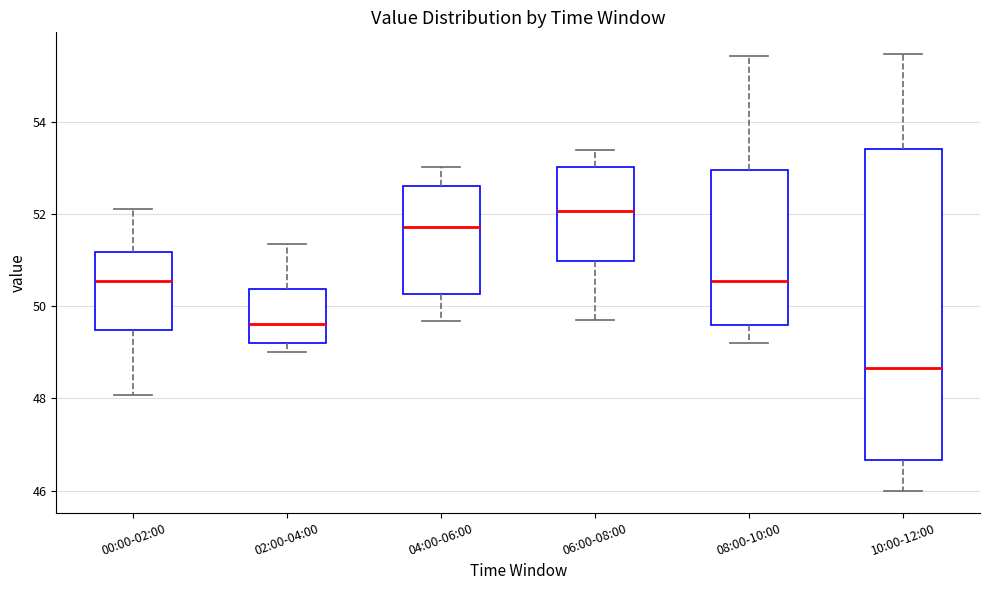

Reading left to right, transcribe this box plot: for each box, give where its median line is, the range the box spans, and where its two whiskers end, as read against the y-axis. The values are not printed on the chart, so give them approximately, as read against the axis.

00:00-02:00: median 50.6, box 49.4 to 51.2, whiskers 48.0 to 52.2
02:00-04:00: median 49.6, box 49.2 to 50.4, whiskers 49.0 to 51.4
04:00-06:00: median 51.8, box 50.2 to 52.6, whiskers 49.6 to 53.0
06:00-08:00: median 52.0, box 51.0 to 53.0, whiskers 49.8 to 53.4
08:00-10:00: median 50.6, box 49.6 to 53.0, whiskers 49.2 to 55.4
10:00-12:00: median 48.6, box 46.6 to 53.4, whiskers 46.0 to 55.4